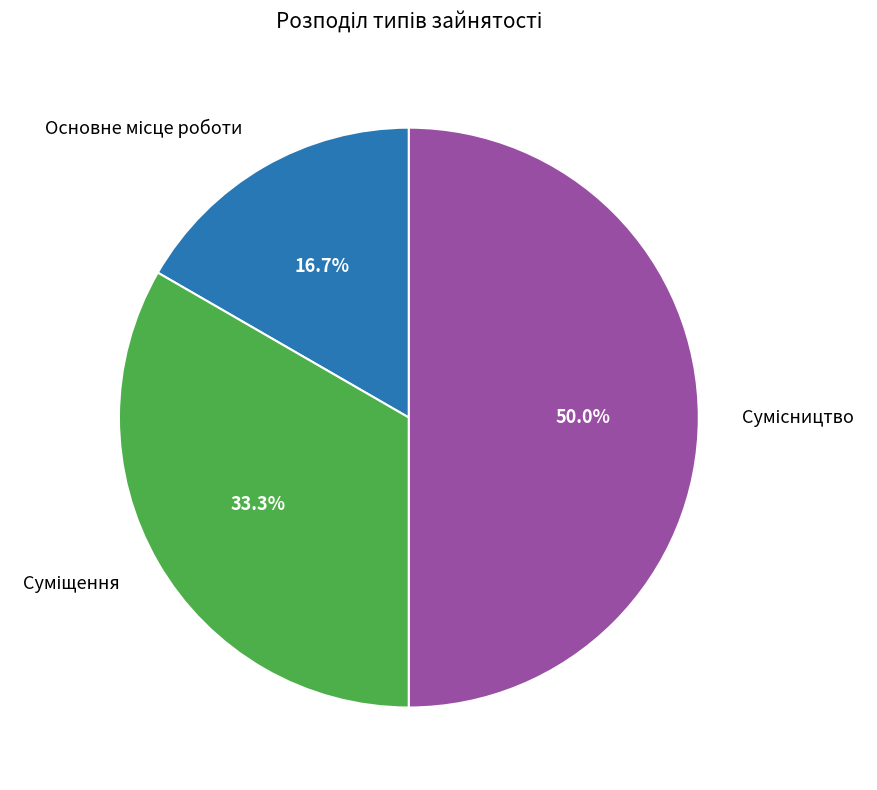

Count the number of slices in the pie.

3